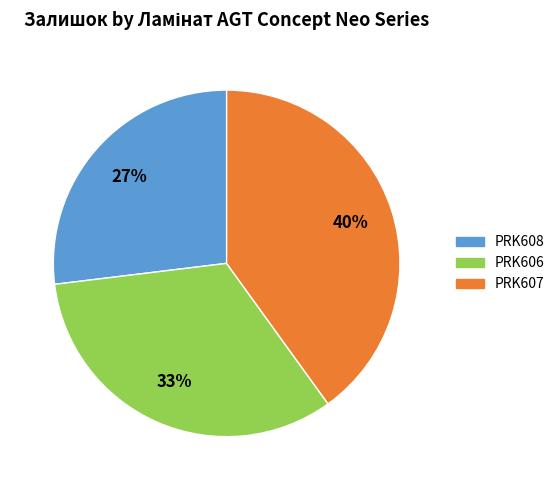

To the nearest percent, what portion does PRK606 represent?

33%